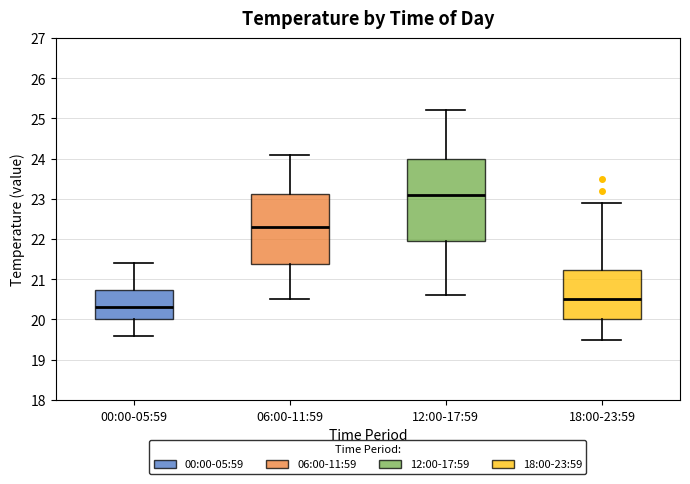

Which box's median line is the highest?

12:00-17:59